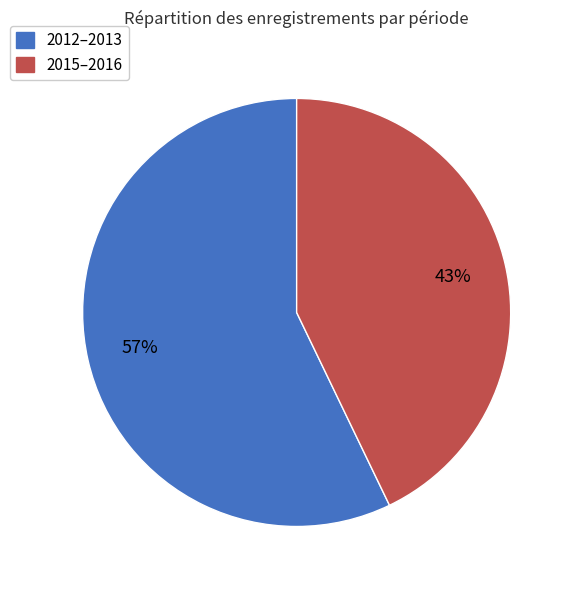

Does any single category account for the majority?

Yes